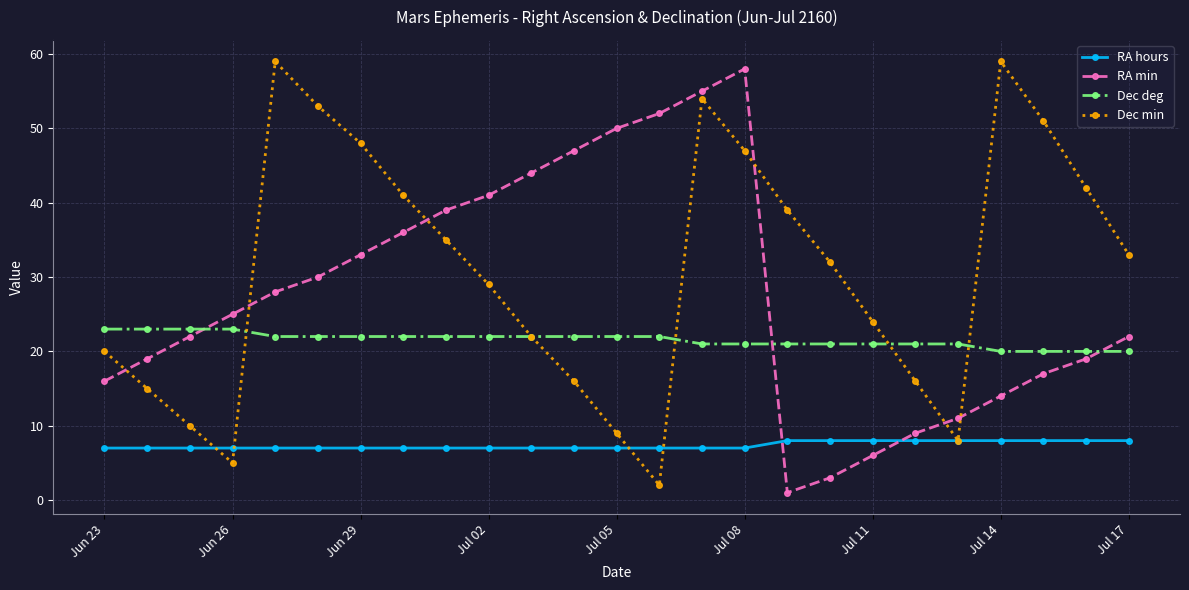

What is the greatest value displayed?

59